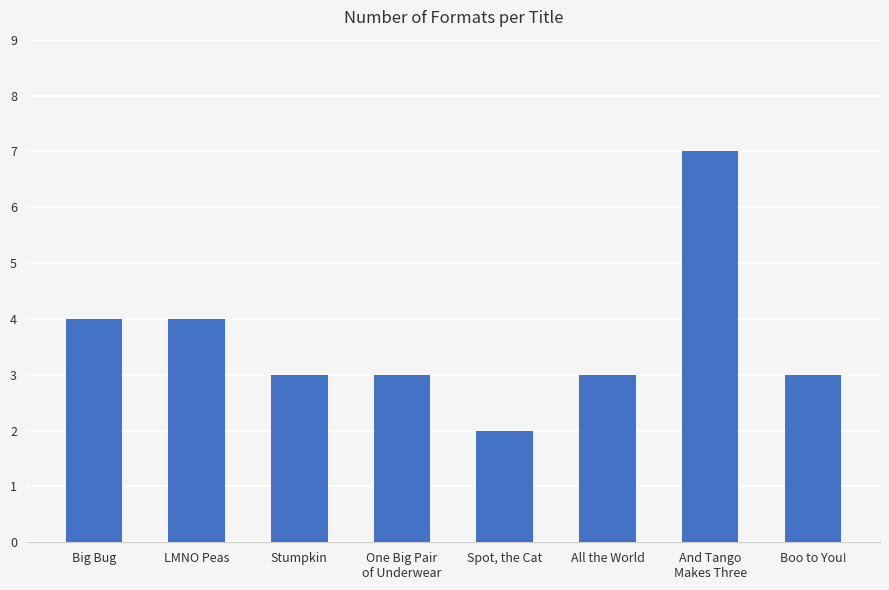

Is it true that the value at LMNO Peas is 7?

False